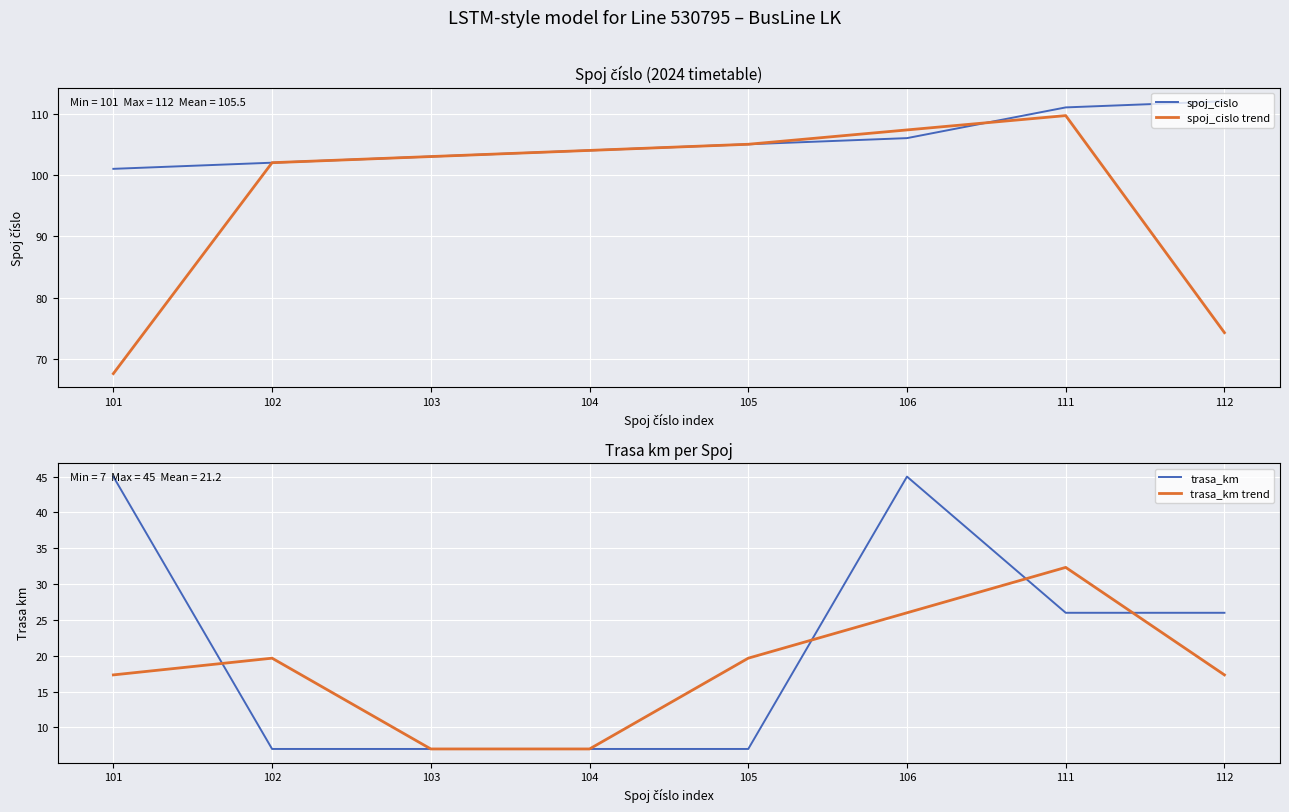

Where does the trasa_km series first go above 26?

101